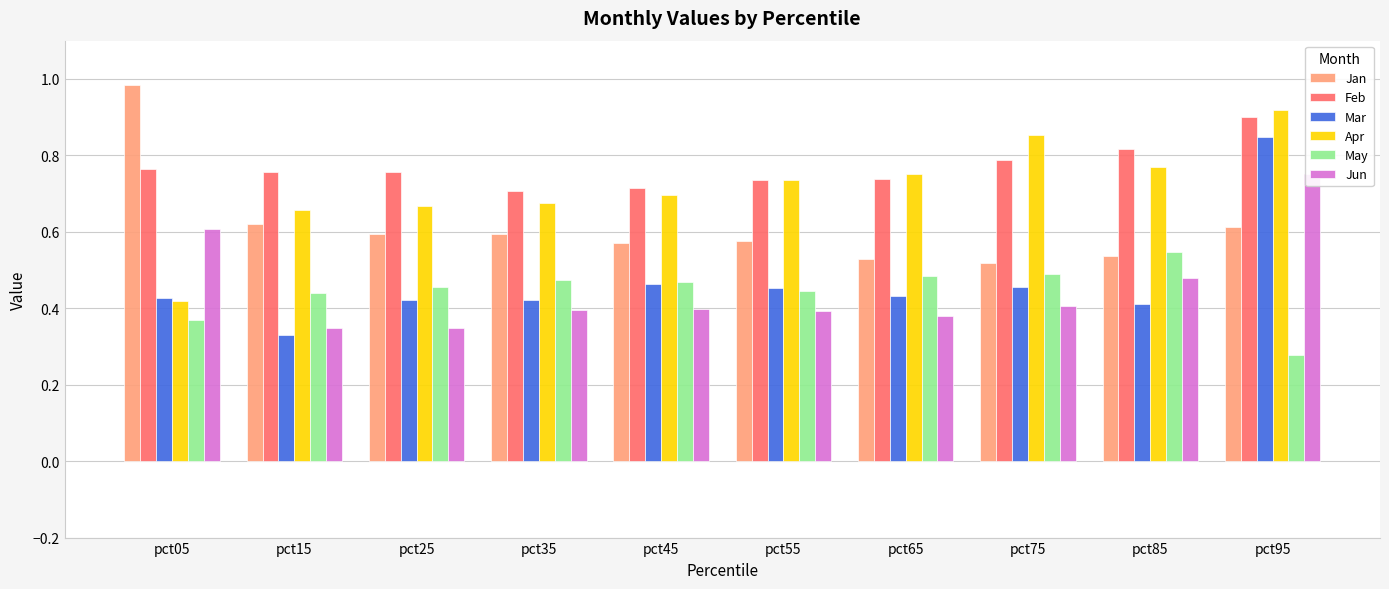

At how many categories does at least one series exceed 0?

10